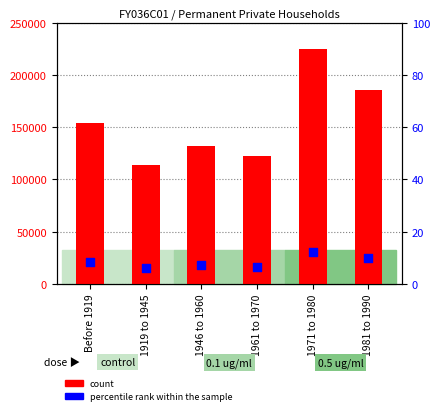

Which series has the widest spread of Y values?

count